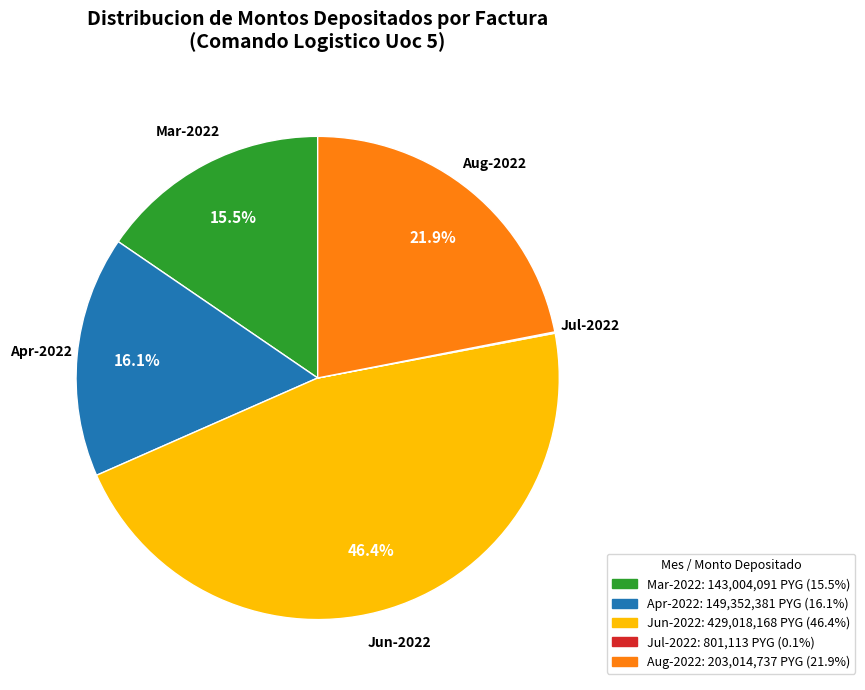

Is there any slice that represents more than half of the pie?

No